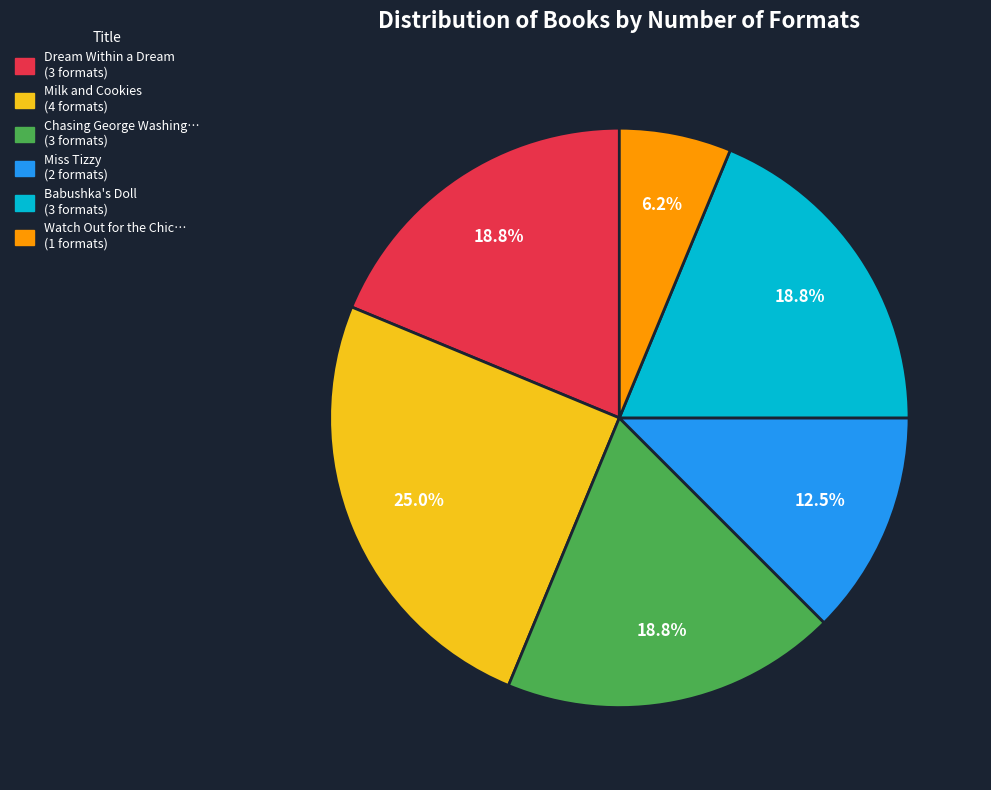

Is there a majority slice in this chart?

No